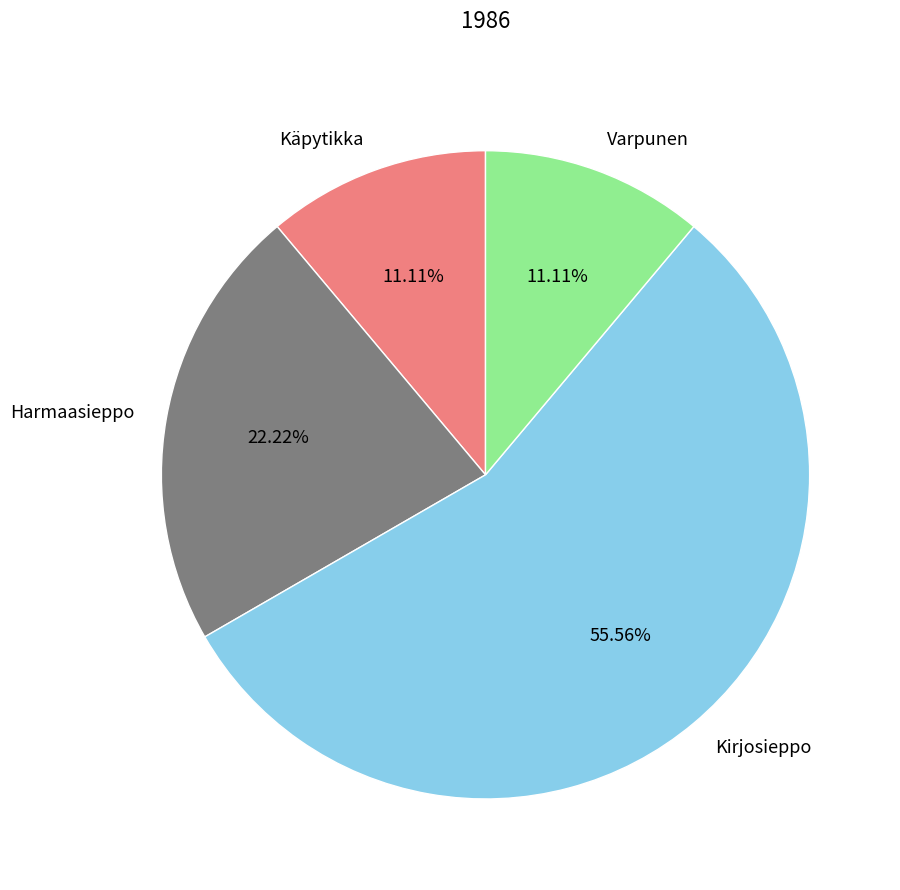

Which slice is the largest?

Kirjosieppo